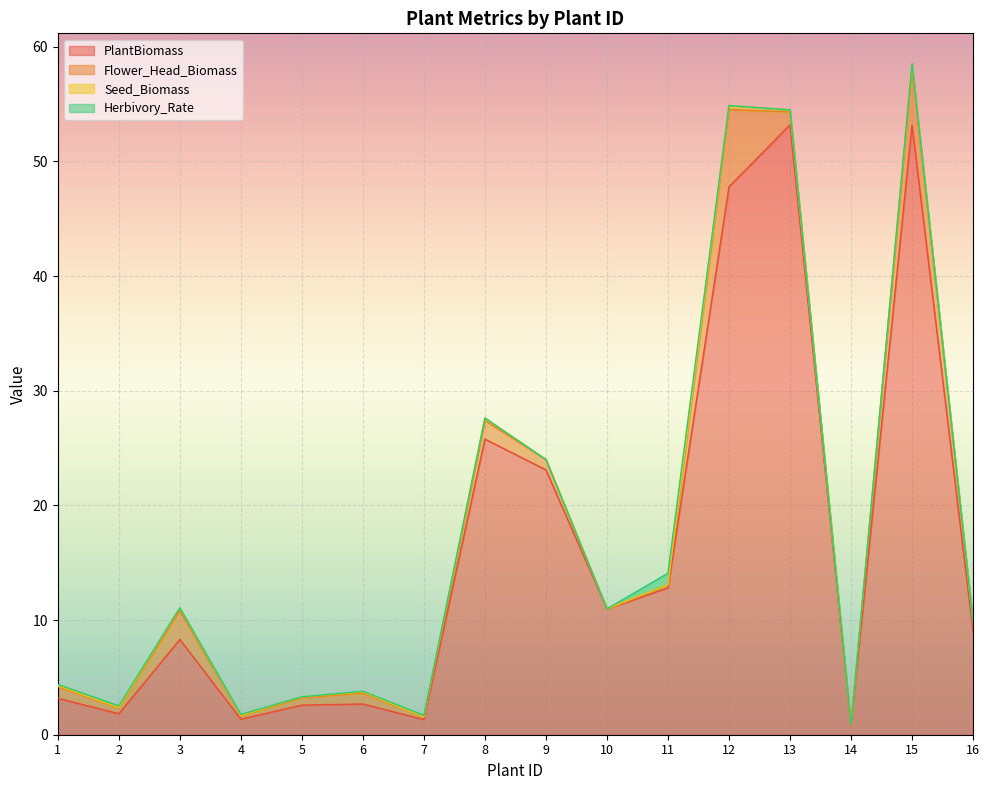

What is the total value across all series at 4?

1.8